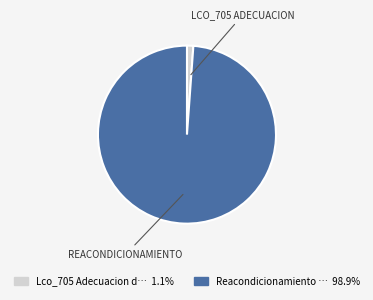

Count the number of slices in the pie.

2